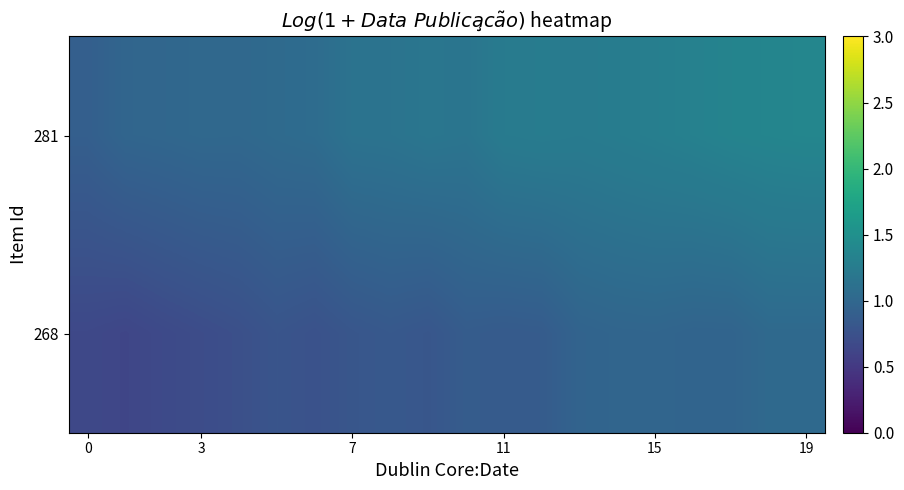

Which series has the widest spread of values?

281